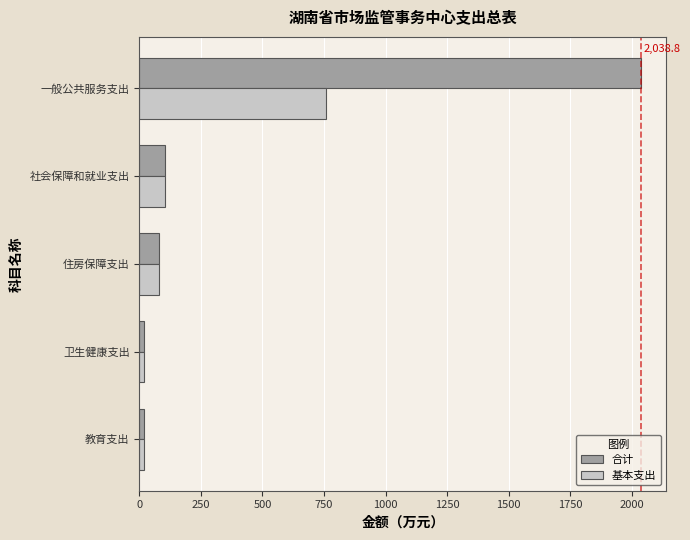

Rank the series by their average value, from lowest to highest.

基本支出, 合计